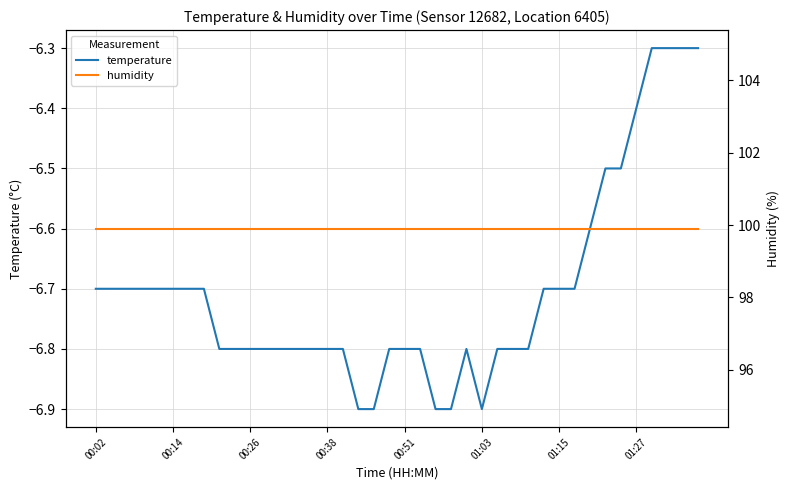

What is the maximum value for temperature?

-6.3